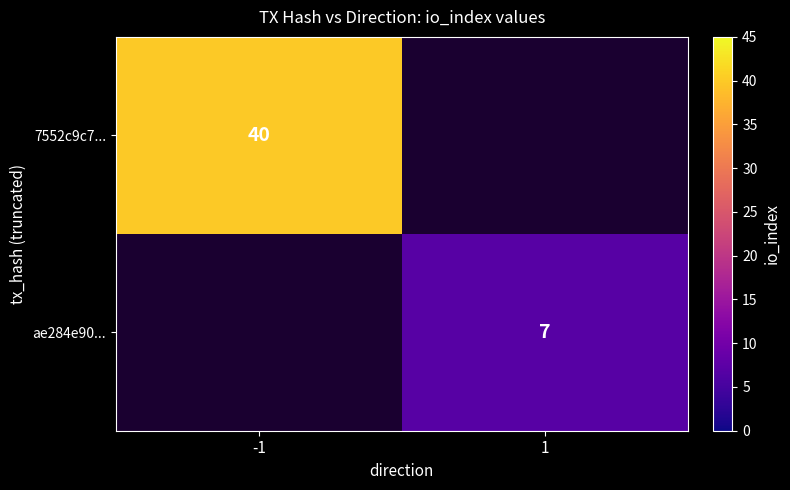

Is it true that ae284e90... equals 3 at 1?

False